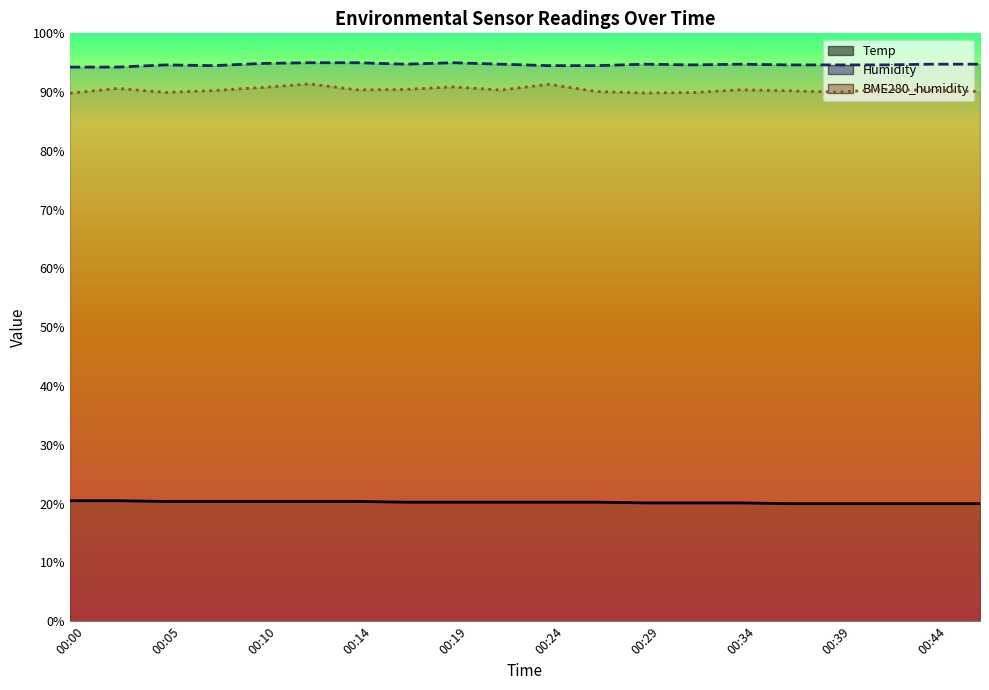

What is the total value across all series at 15?

204.9